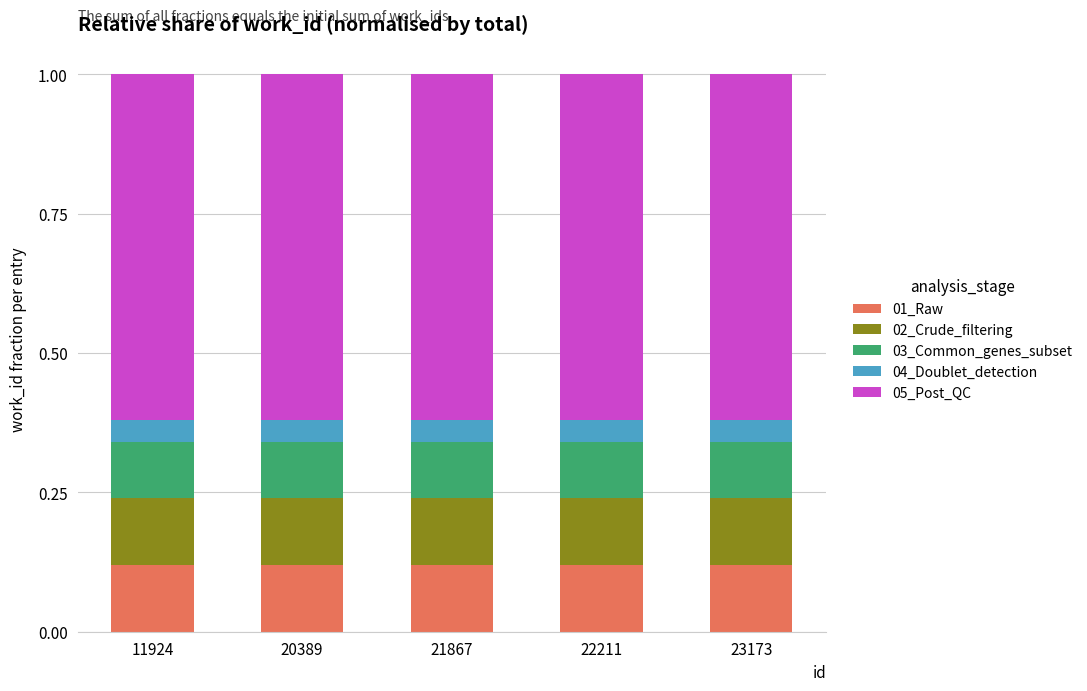

Is it true that 01_Raw equals 0.1 at 23173?

True